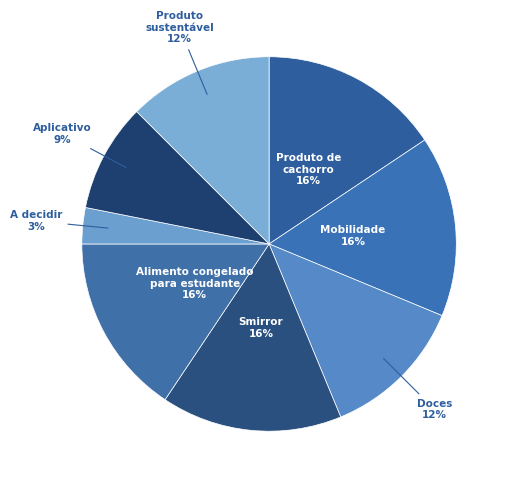

What is the smallest slice in the pie chart?

A decidir